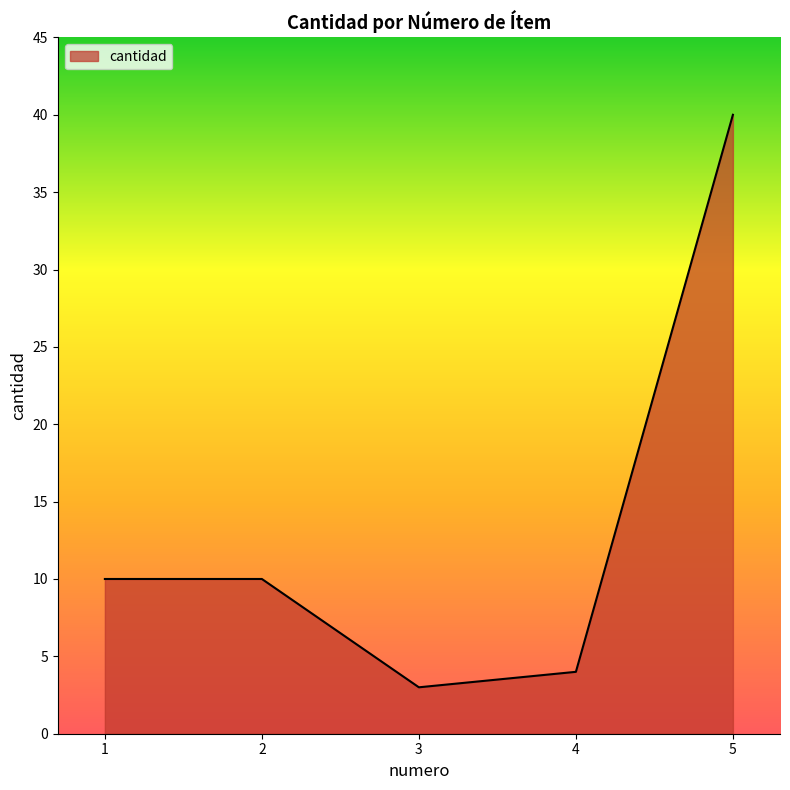

What is the minimum value shown in the chart?

3